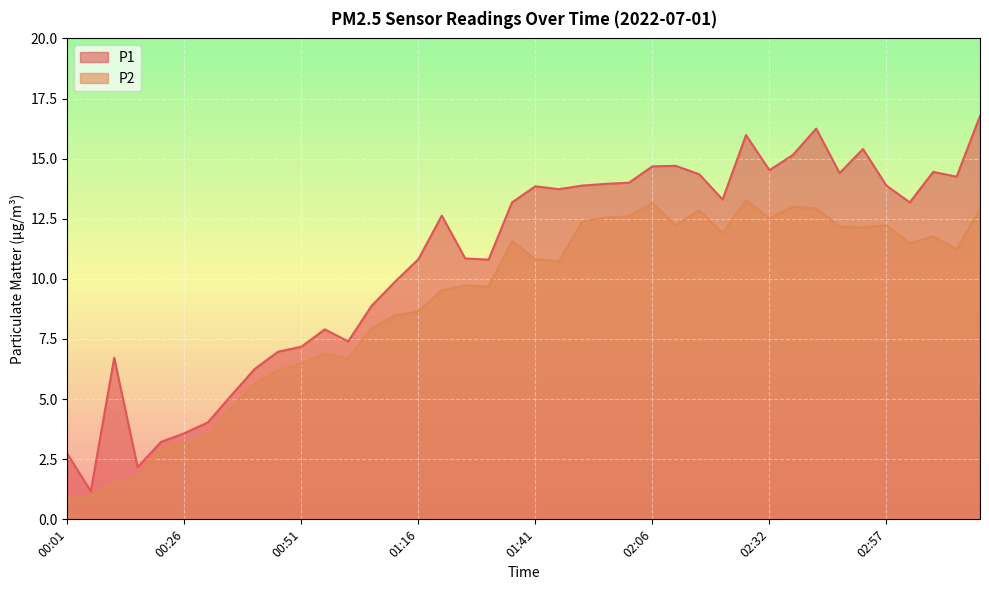

Reading right to left, list all the values displayed in this chart.

P1: 16.8	14.2	14.4	13.2	13.9	15.4	14.4	16.2	15.2	14.5	16.0	13.3	14.3	14.7	14.7	14.0	13.9	13.9	13.7	13.8	13.2	10.8	10.8	12.6	10.8	9.9	8.9	7.4	7.9	7.2	7.0	6.2	5.2	4.0	3.6	3.2	2.2	6.7	1.2	2.7
P2: 12.9	11.2	11.8	11.5	12.2	12.1	12.2	12.9	13.0	12.5	13.3	11.9	12.8	12.2	13.2	12.6	12.6	12.4	10.7	10.8	11.6	9.7	9.7	9.5	8.7	8.5	8.0	6.7	6.9	6.5	6.2	5.7	4.7	3.5	3.2	2.9	1.8	1.6	1.0	0.9